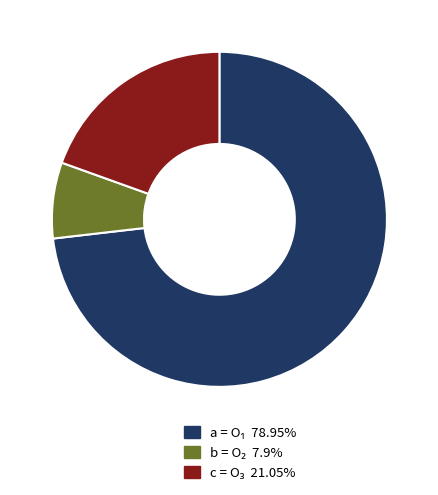

Is there a majority slice in this chart?

Yes